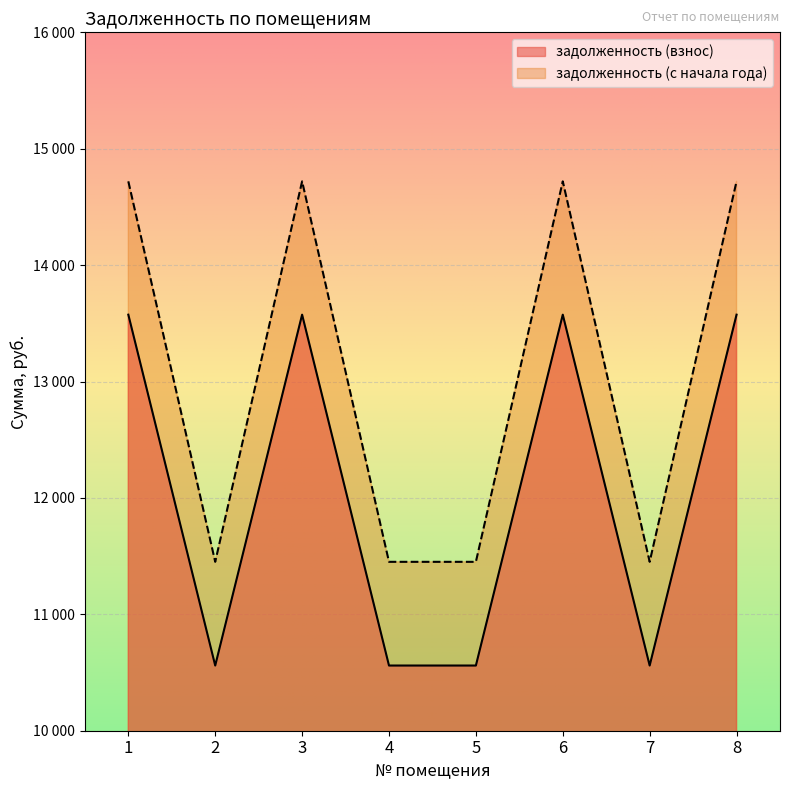

What are all the series names shown in the legend?

задолженность (взнос), задолженность (с начала года)